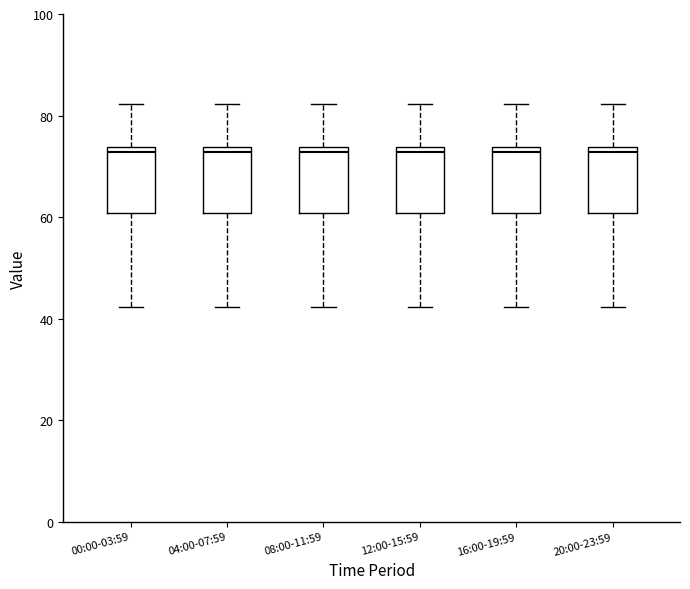

Reading left to right, transcribe this box plot: for each box, give where its median line is, the range the box spans, and where its two whiskers end, as read against the y-axis. The values are not printed on the chart, so give them approximately, as read against the axis.

00:00-03:59: median 72, box 60 to 74, whiskers 42 to 82
04:00-07:59: median 72, box 60 to 74, whiskers 42 to 82
08:00-11:59: median 72, box 60 to 74, whiskers 42 to 82
12:00-15:59: median 72, box 60 to 74, whiskers 42 to 82
16:00-19:59: median 72, box 60 to 74, whiskers 42 to 82
20:00-23:59: median 72, box 60 to 74, whiskers 42 to 82